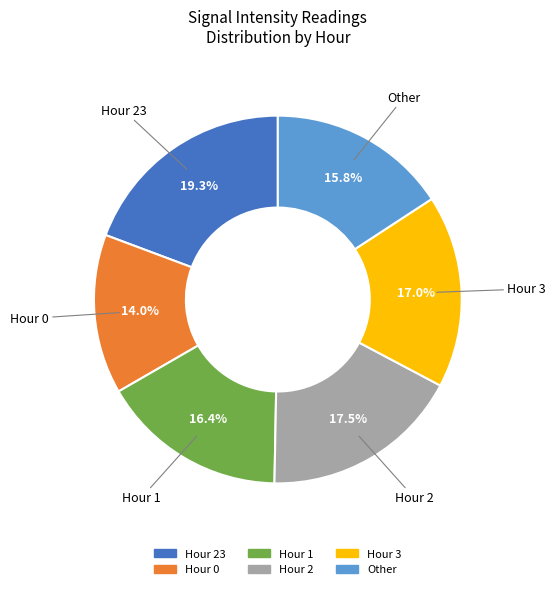

To the nearest percent, what is the average slice percentage?

17%